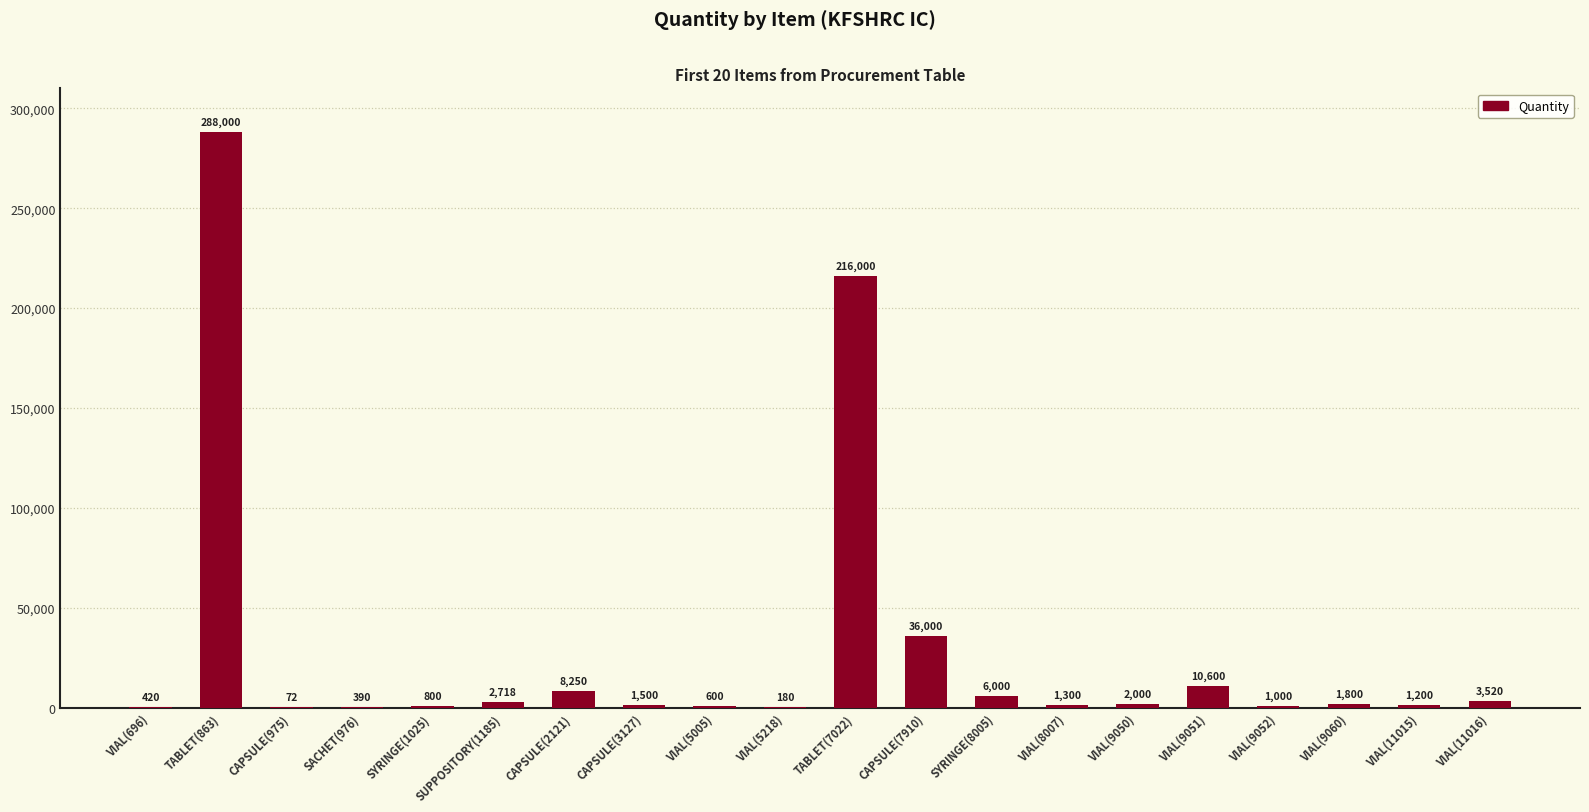

Count the number of categories in the chart.

20